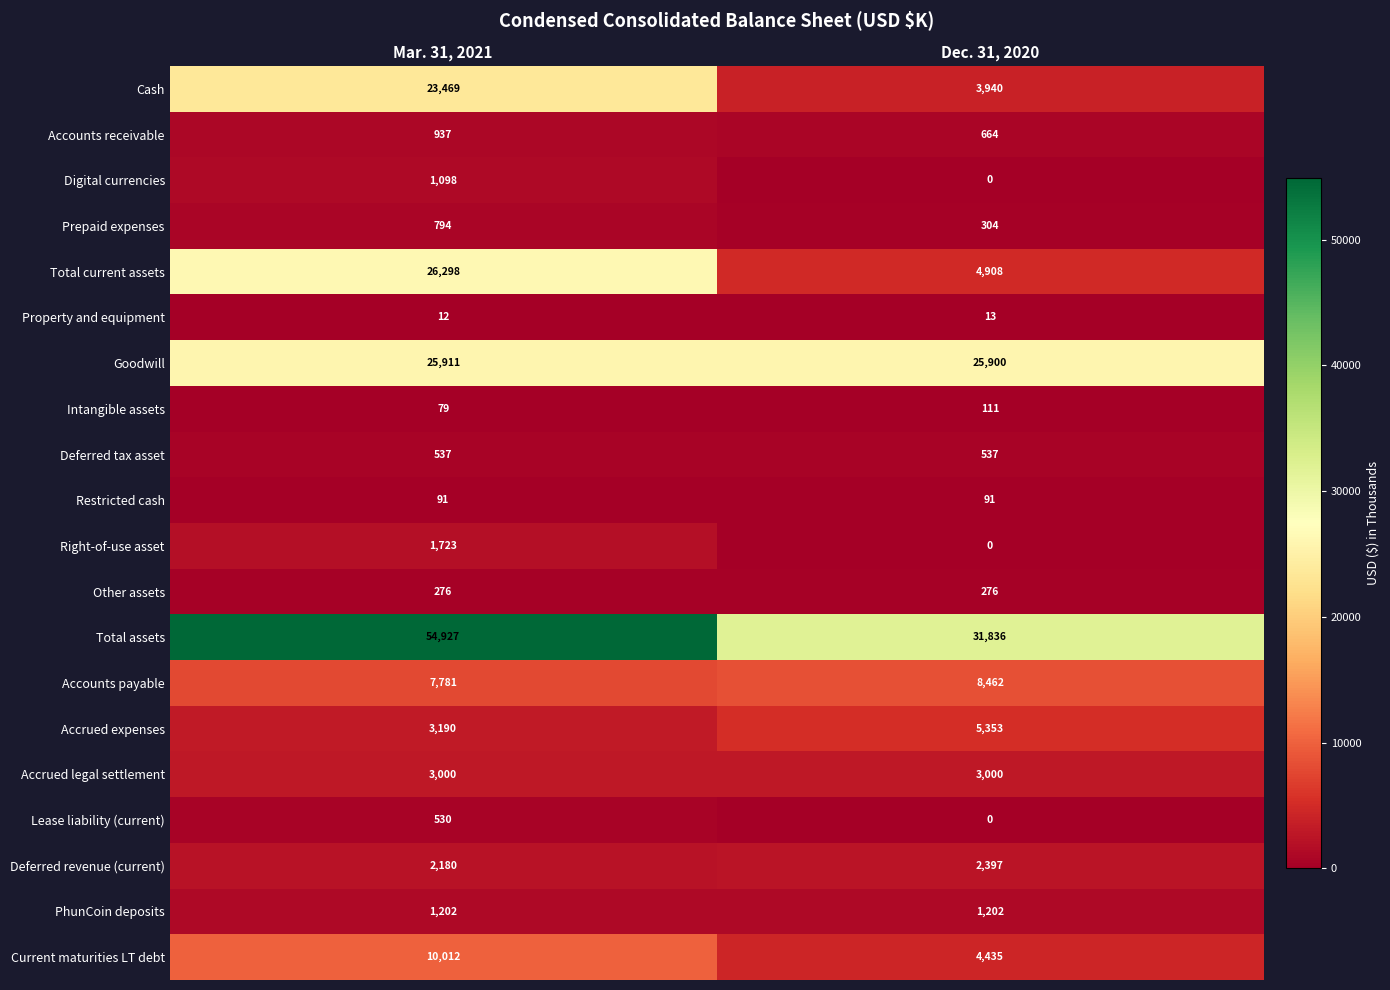

What is the greatest value displayed?

54927